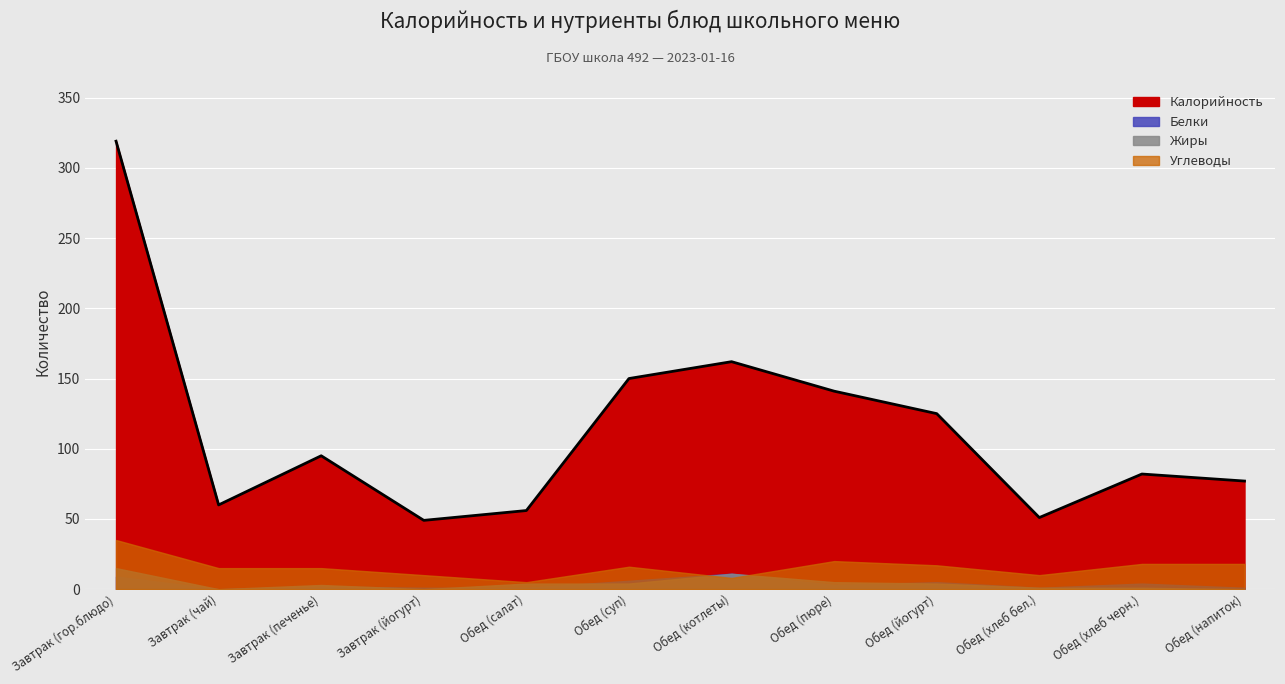

Reading left to right, extract all data points from this chart.

Калорийность: 319	60	95	49	56	150	162	141	125	51	82	77
Белки: 9	0	2	1	1	6	11	3	5	1	4	1
Жиры: 15	0	3	0	4	4	11	5	4	1	1	0
Углеводы: 35	15	15	10	5	16	8	20	17	10	18	18